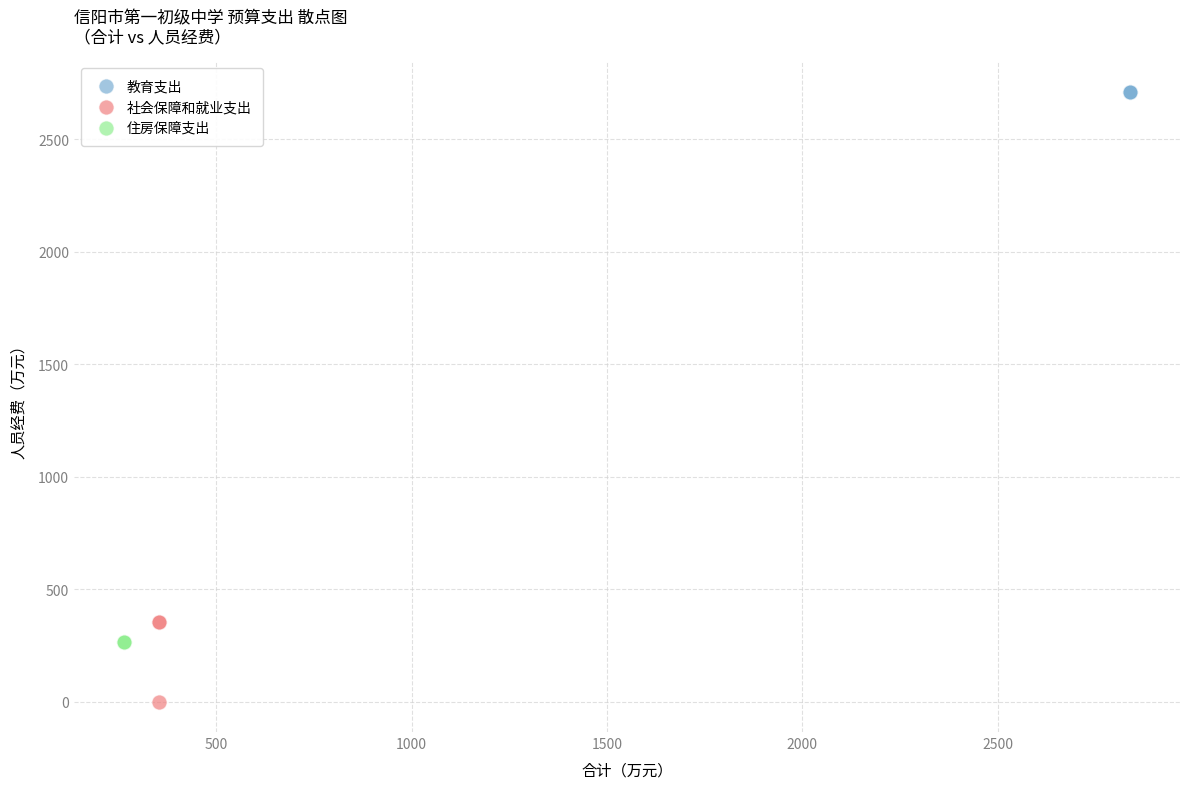

Which series reaches the maximum Y coordinate?

教育支出